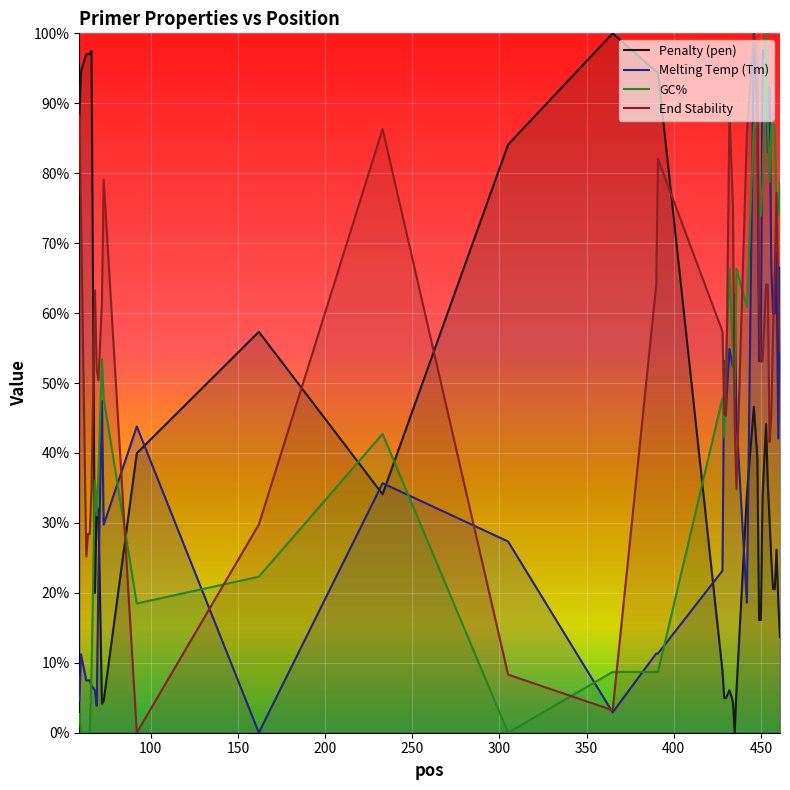

How many times do Melting Temp (Tm) and GC% cross each other?

17